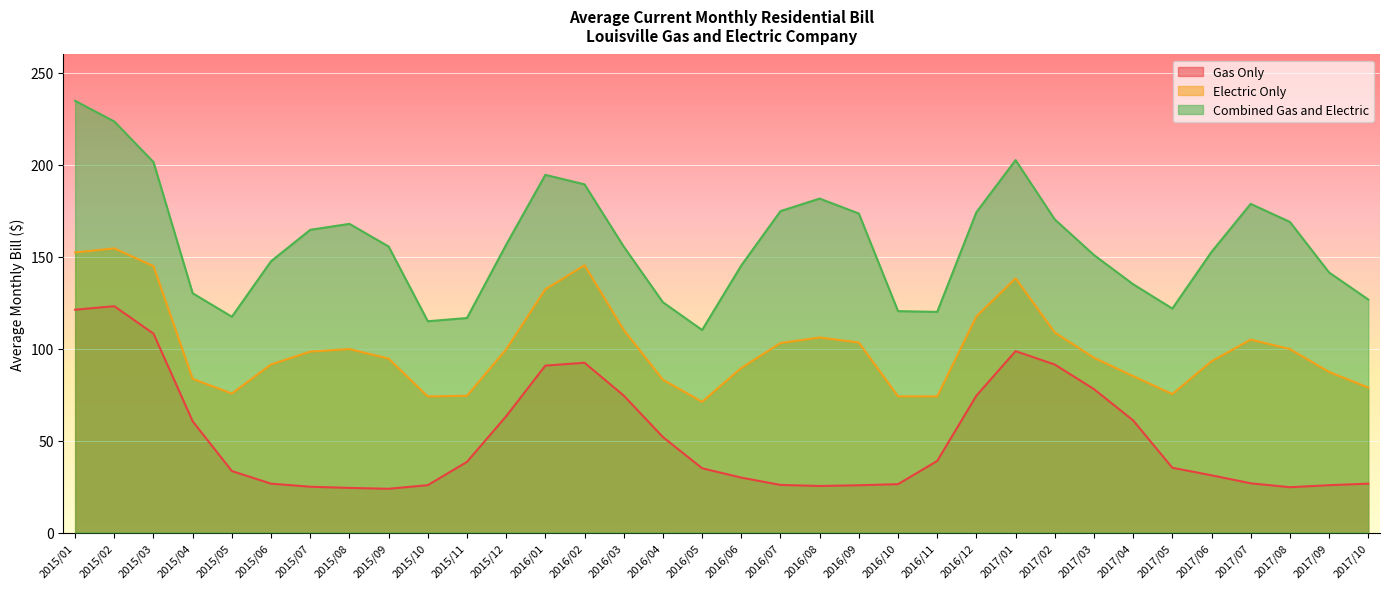

List the series in order of their peak value, lowest first.

Gas Only, Electric Only, Combined Gas and Electric